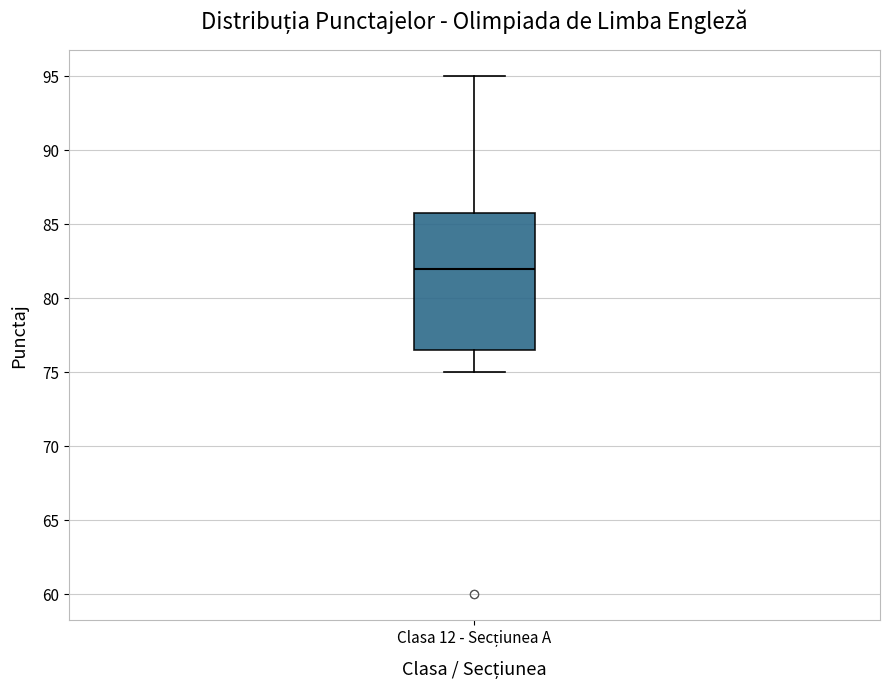

Where is the upper edge of the box for Clasa 12 - Secțiunea A on the y-axis? The values are not printed on the chart, so give them approximately, as read against the axis.

86.0